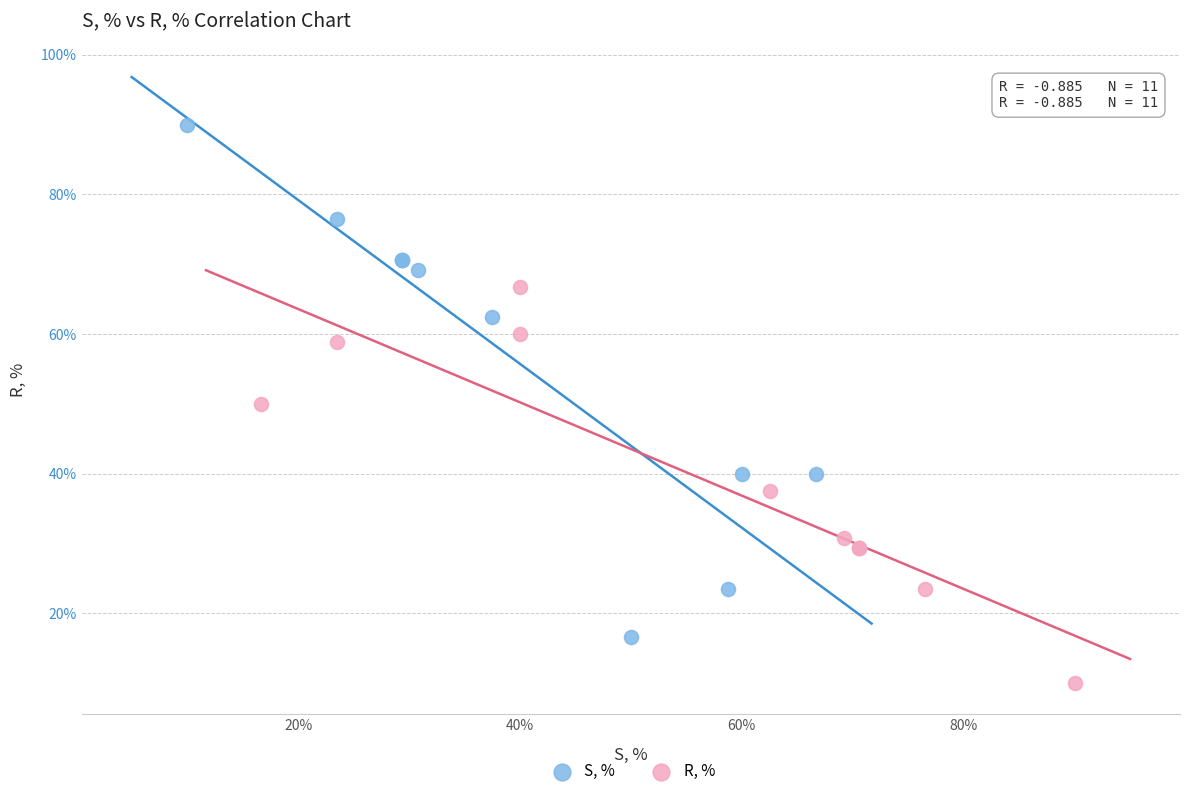

What are all the series names shown in the legend?

S, %, R, %